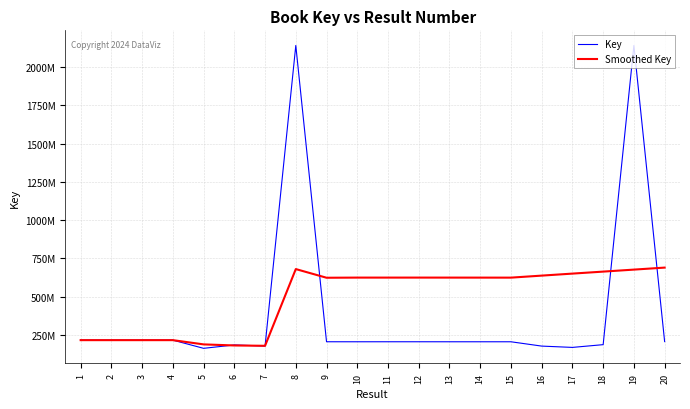

What is the sum of the Smoothed Key values at 14 and 1?

840386950